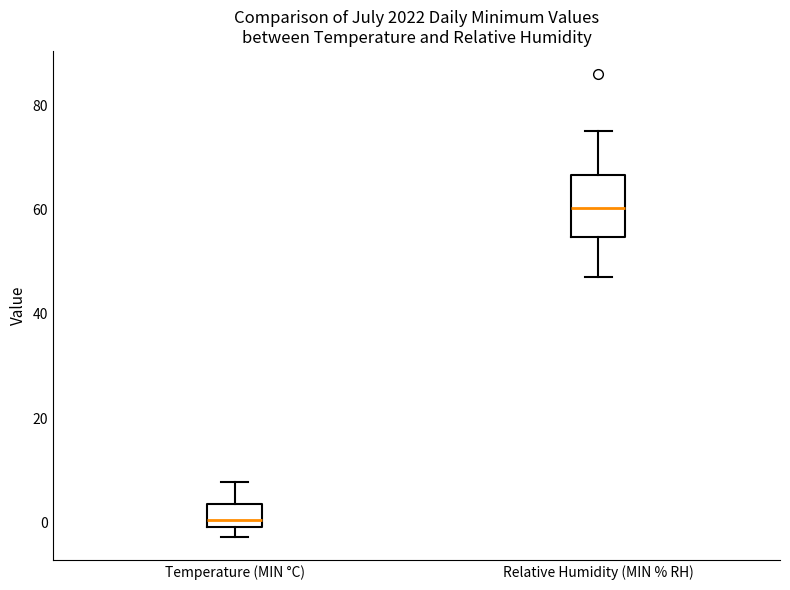

Reading left to right, read every box against the y-axis: the position of its median line, the range the box covers, and the ends of its whiskers. The values are not printed on the chart, so give them approximately, as read against the axis.

Temperature (MIN °C): median 0 (just above the box's lower edge), box 0 to 4, whiskers -2 to 8
Relative Humidity (MIN % RH): median 60, box 54 to 66, whiskers 48 to 76